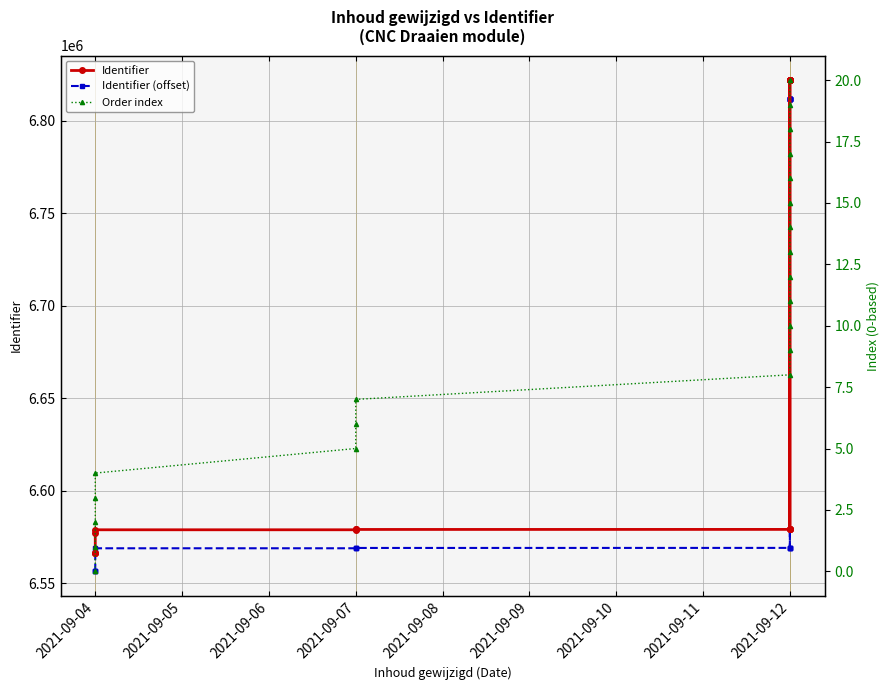

How many interior local peaks does the Identifier series have?

2